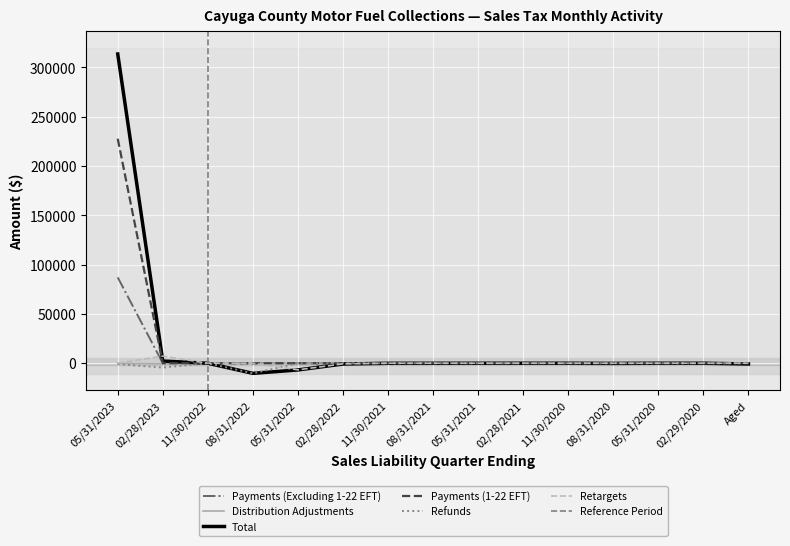

Reading left to right, list all the values displayed in this chart.

Payments (Excluding 1-22 EFT): 05/31/2023=87052.4	02/28/2023=0.8	11/30/2022=0.5	08/31/2022=0.2	05/31/2022=0.2	02/28/2022=0.0	11/30/2021=0.0	08/31/2021=0.0	05/31/2021=0.0	02/28/2021=0.0	11/30/2020=0.0	08/31/2020=0.0	05/31/2020=0.0	02/29/2020=0.0	Aged=0.0
Distribution Adjustments: 05/31/2023=-226.3	02/28/2023=-592.9	11/30/2022=-15.7	08/31/2022=-35.5	05/31/2022=-94.1	02/28/2022=-160.0	11/30/2021=-42.0	08/31/2021=-43.0	05/31/2021=-9.0	02/28/2021=2.6	11/30/2020=0.0	08/31/2020=-164.5	05/31/2020=0.0	02/29/2020=0.0	Aged=-0.5
Total: 05/31/2023=313587.1	02/28/2023=2214.0	11/30/2022=-15.2	08/31/2022=-10252.0	05/31/2022=-6798.0	02/28/2022=-788.6	11/30/2021=-42.0	08/31/2021=-43.0	05/31/2021=-9.0	02/28/2021=2.6	11/30/2020=0.0	08/31/2020=-164.5	05/31/2020=0.0	02/29/2020=0.0	Aged=-762.6
Payments (1-22 EFT): 05/31/2023=227655.8	02/28/2023=0.0	11/30/2022=0.0	08/31/2022=0.0	05/31/2022=0.0	02/28/2022=0.0	11/30/2021=0.0	08/31/2021=0.0	05/31/2021=0.0	02/28/2021=0.0	11/30/2020=0.0	08/31/2020=0.0	05/31/2020=0.0	02/29/2020=0.0	Aged=0.0
Refunds: 05/31/2023=-892.3	02/28/2023=-4394.6	11/30/2022=0.0	08/31/2022=-10216.6	05/31/2022=-13.4	02/28/2022=0.0	11/30/2021=0.0	08/31/2021=0.0	05/31/2021=0.0	02/28/2021=0.0	11/30/2020=0.0	08/31/2020=0.0	05/31/2020=0.0	02/29/2020=0.0	Aged=0.0
Retargets: 05/31/2023=0.0	02/28/2023=7200.7	11/30/2022=0.0	08/31/2022=0.0	05/31/2022=-6690.6	02/28/2022=-628.6	11/30/2021=0.0	08/31/2021=0.0	05/31/2021=0.0	02/28/2021=0.0	11/30/2020=0.0	08/31/2020=0.0	05/31/2020=0.0	02/29/2020=0.0	Aged=0.0